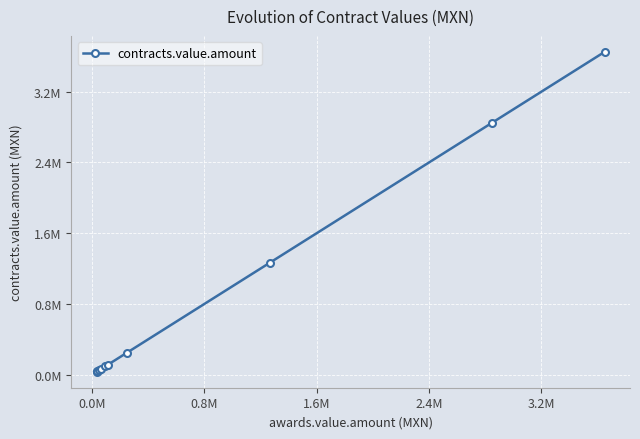

Is this an area chart (filled region under the line)?

No